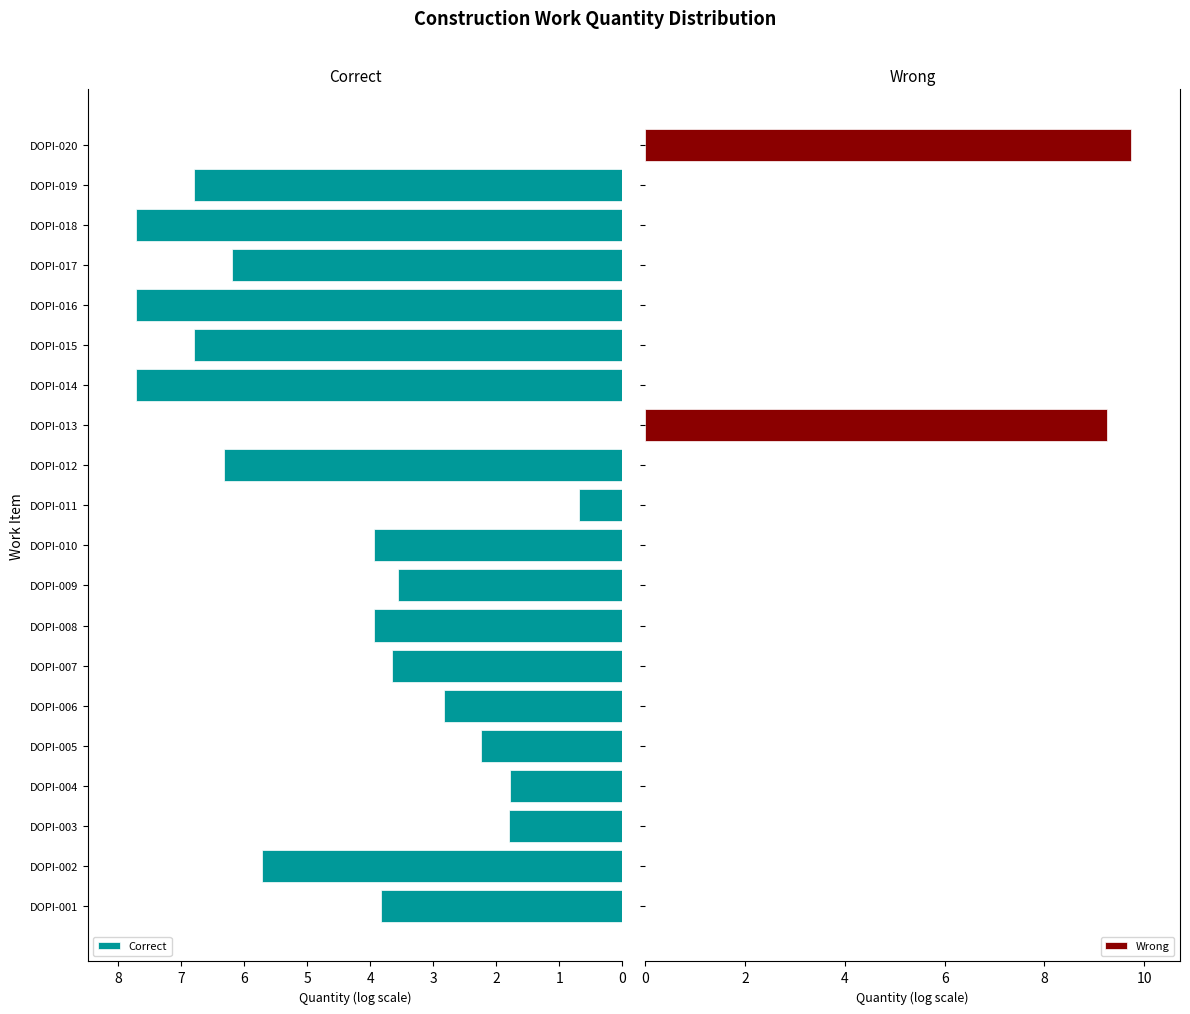

The value of Correct at DOPI-017 is 4.1. True or false?

False